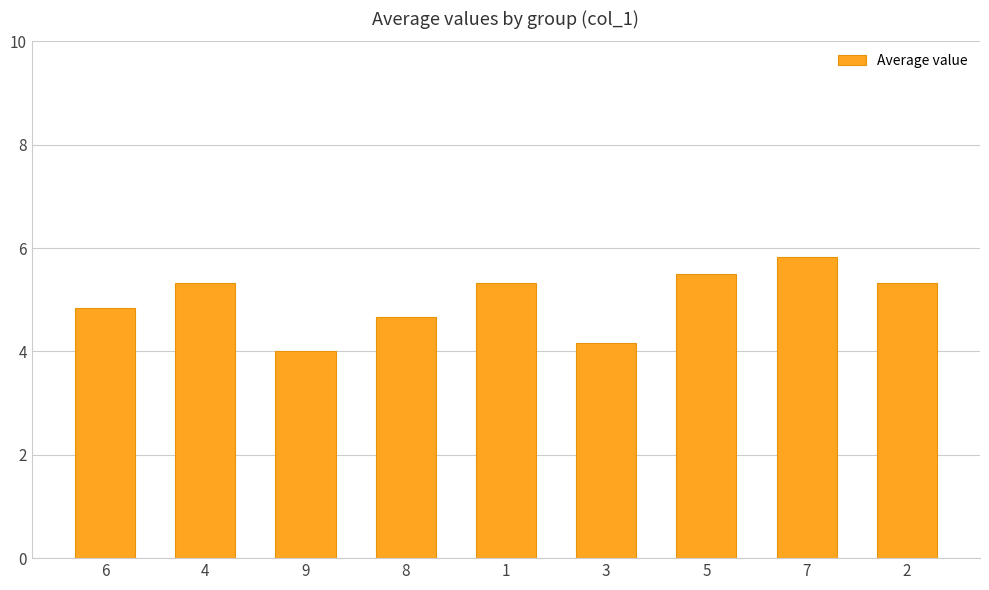

Reading left to right, transcribe all the data shown in this chart.

4.8	5.3	4.0	4.7	5.3	4.2	5.5	5.8	5.3